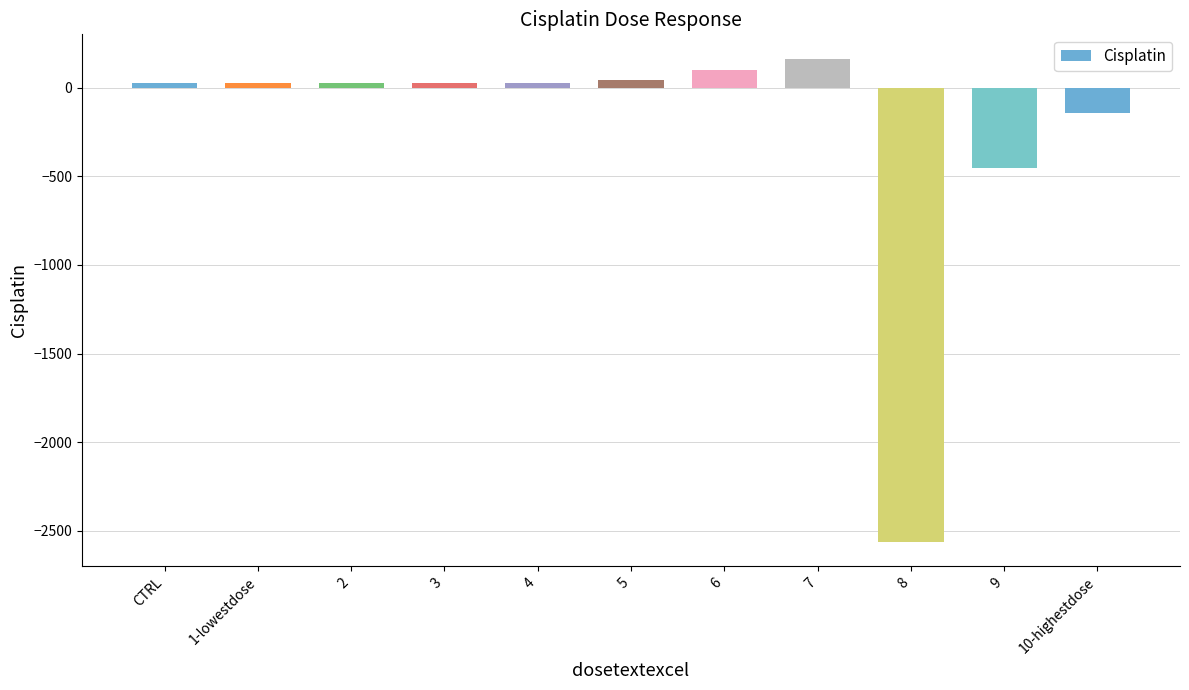

What is the greatest value displayed?

164.8